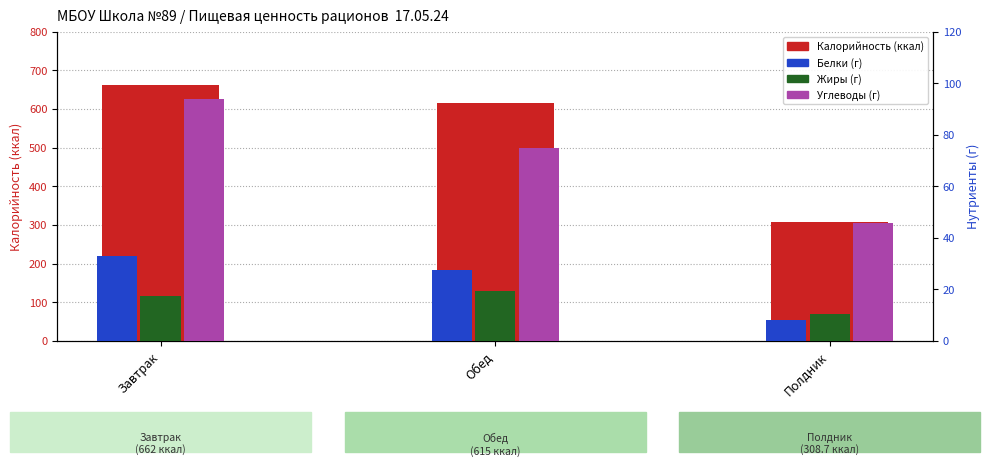

What is the difference between the Углеводы values at Завтрак and Обед?

19.0